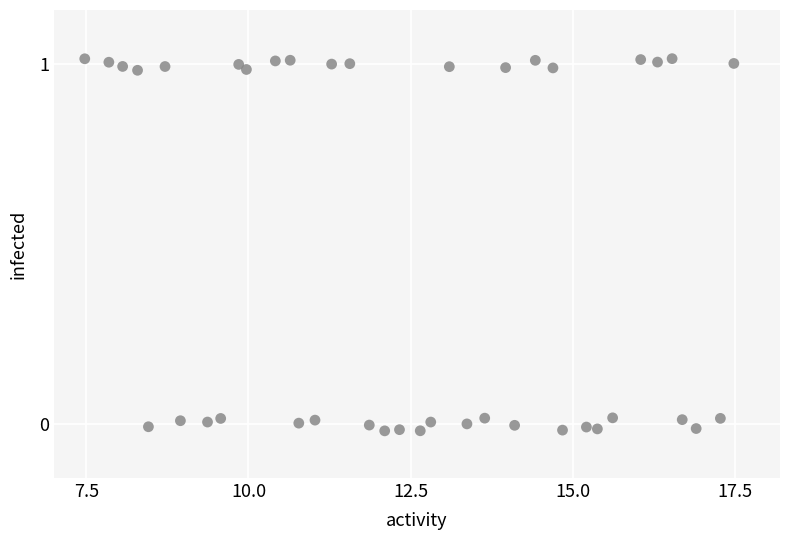

What is the range of X values (max minus min)?

10.0